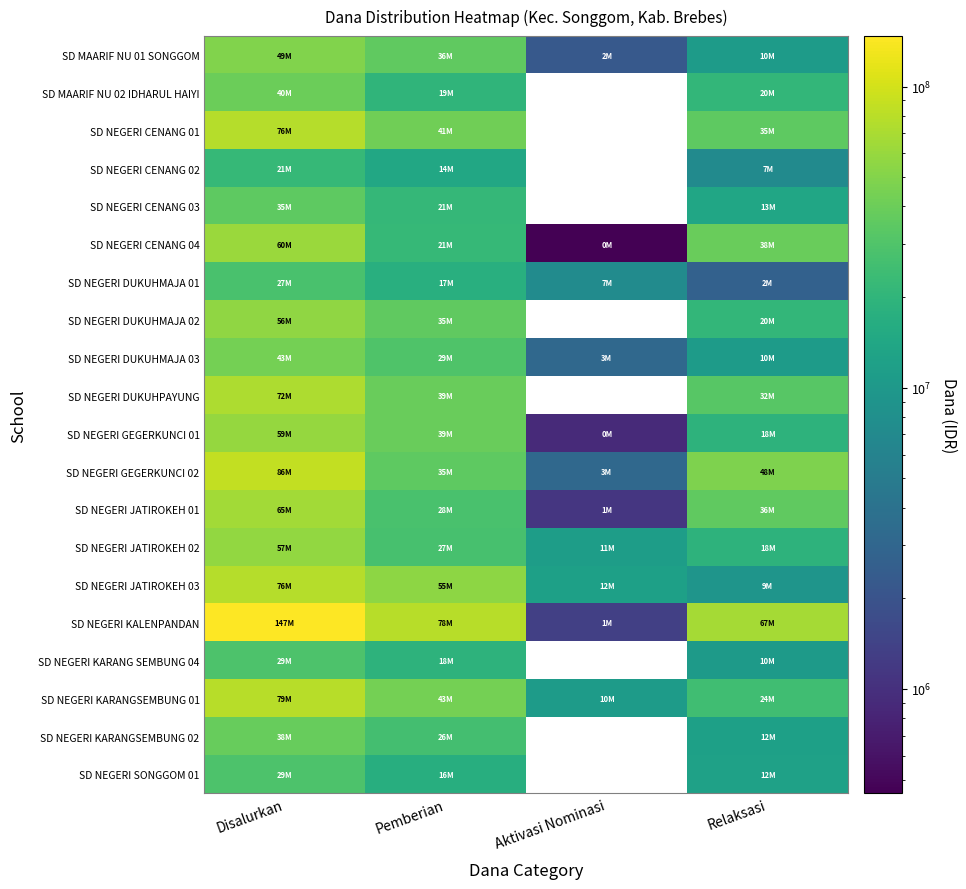

At Pemberian, list the series in order from smallest to largest.

SD NEGERI CENANG 02, SD NEGERI SONGGOM 01, SD NEGERI DUKUHMAJA 01, SD NEGERI KARANG SEMBUNG 04, SD MAARIF NU 02 IDHARUL HAIYI, SD NEGERI CENANG 03, SD NEGERI CENANG 04, SD NEGERI KARANGSEMBUNG 02, SD NEGERI JATIROKEH 02, SD NEGERI JATIROKEH 01, SD NEGERI DUKUHMAJA 03, SD NEGERI GEGERKUNCI 02, SD NEGERI DUKUHMAJA 02, SD MAARIF NU 01 SONGGOM, SD NEGERI GEGERKUNCI 01, SD NEGERI DUKUHPAYUNG, SD NEGERI CENANG 01, SD NEGERI KARANGSEMBUNG 01, SD NEGERI JATIROKEH 03, SD NEGERI KALENPANDAN